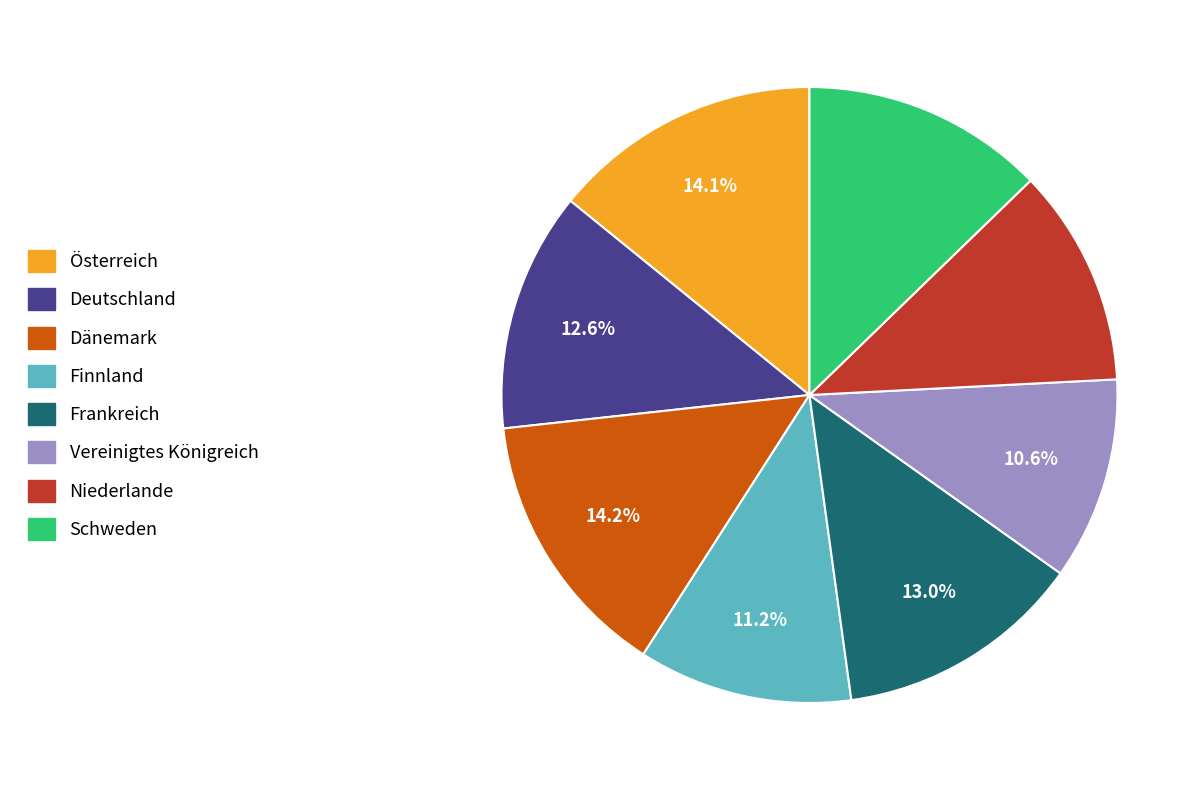

Which slice is the smallest?

Vereinigtes Königreich